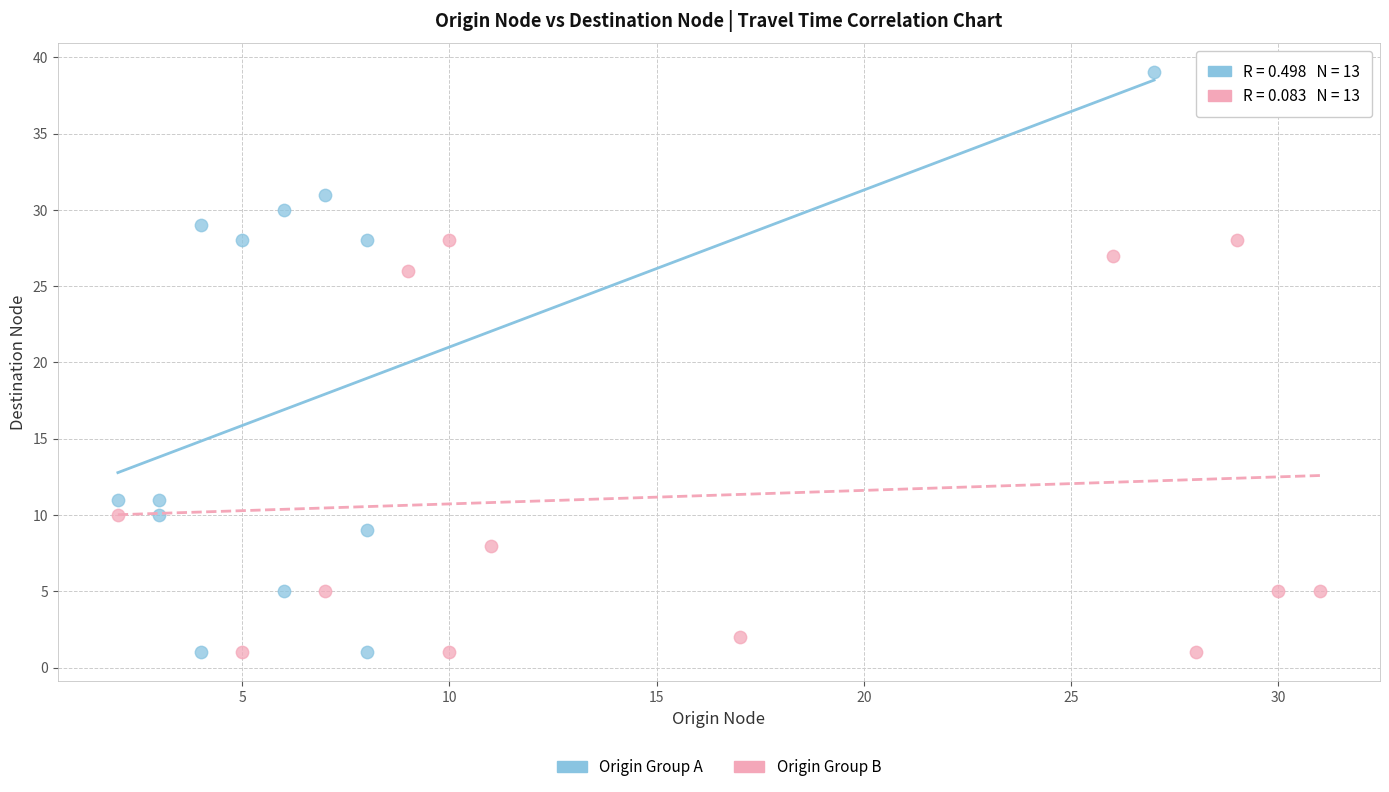

Which series contains the highest Y value?

Origin Group A